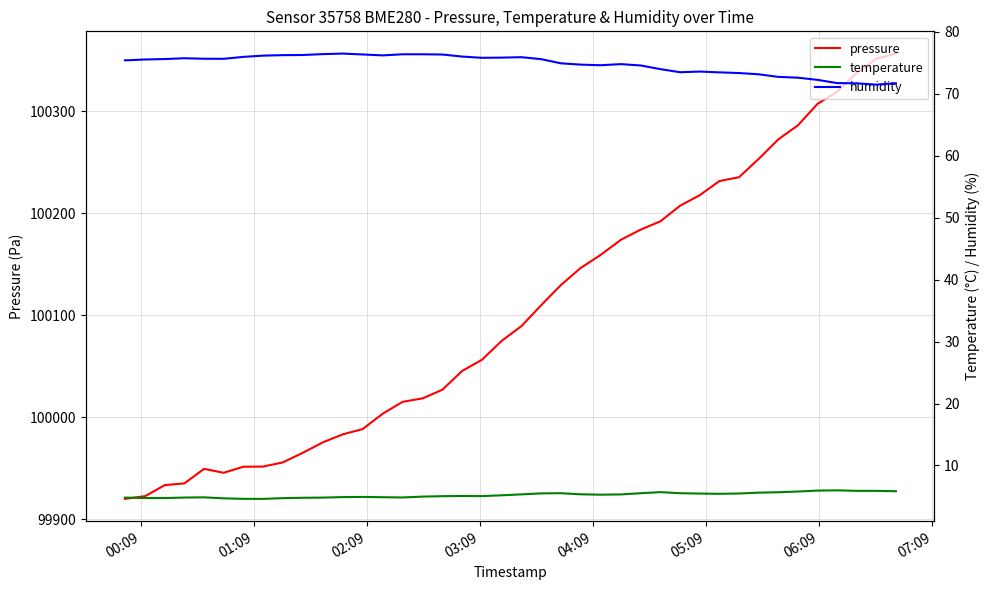

True or false: pressure and temperature intersect in this chart.

False